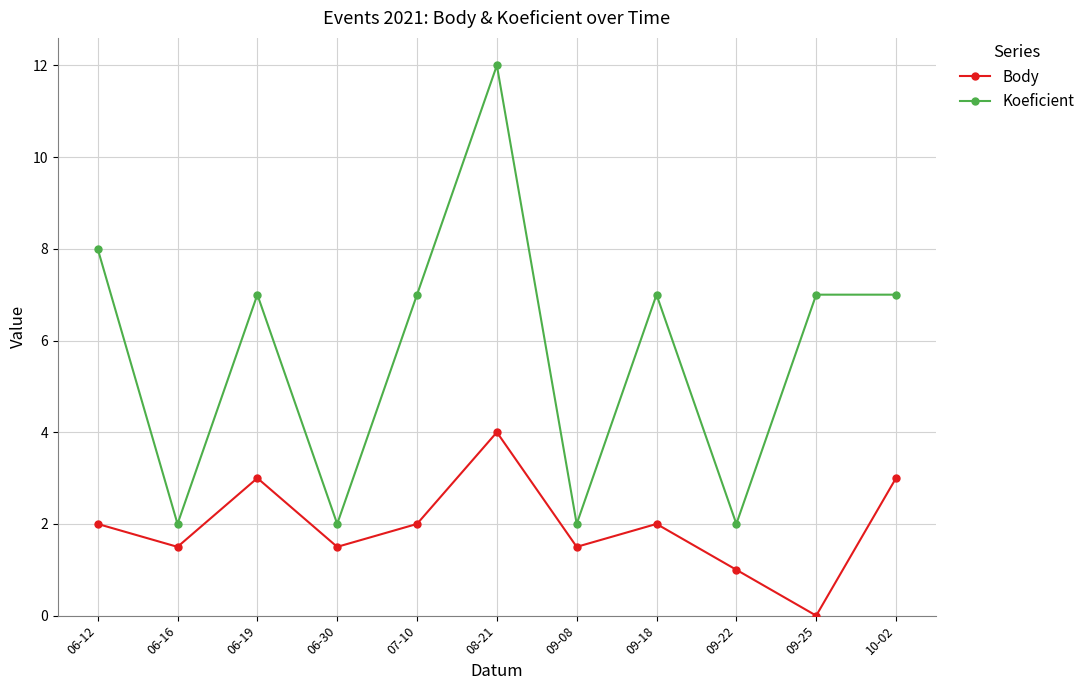

Reading right to left, list all the values displayed in this chart.

Body: 3.0	0.0	1.0	2.0	1.5	4.0	2.0	1.5	3.0	1.5	2.0
Koeficient: 7.0	7.0	2.0	7.0	2.0	12.0	7.0	2.0	7.0	2.0	8.0